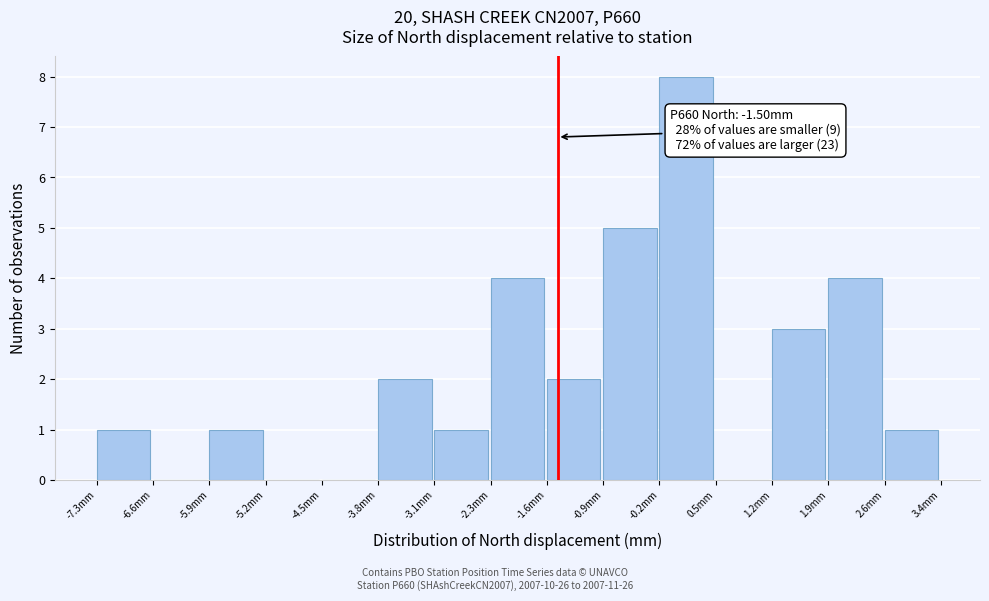

Over which range of the x-axis is the bar tallest?

-0.2 to 0.5